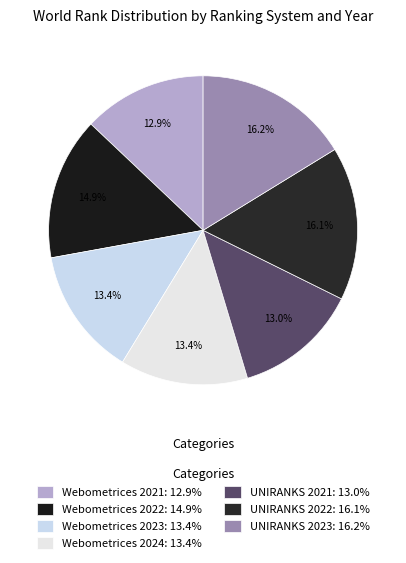

Approximately how many times larger is the value at UNIRANKS 2023 compared to UNIRANKS 2021?

1.2